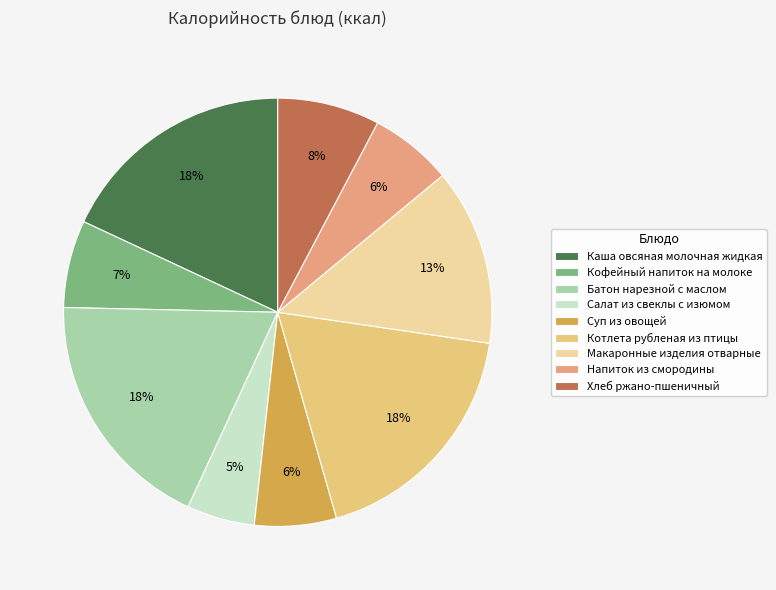

True or false: Каша овсяная молочная жидкая accounts for 18% of the total.

True